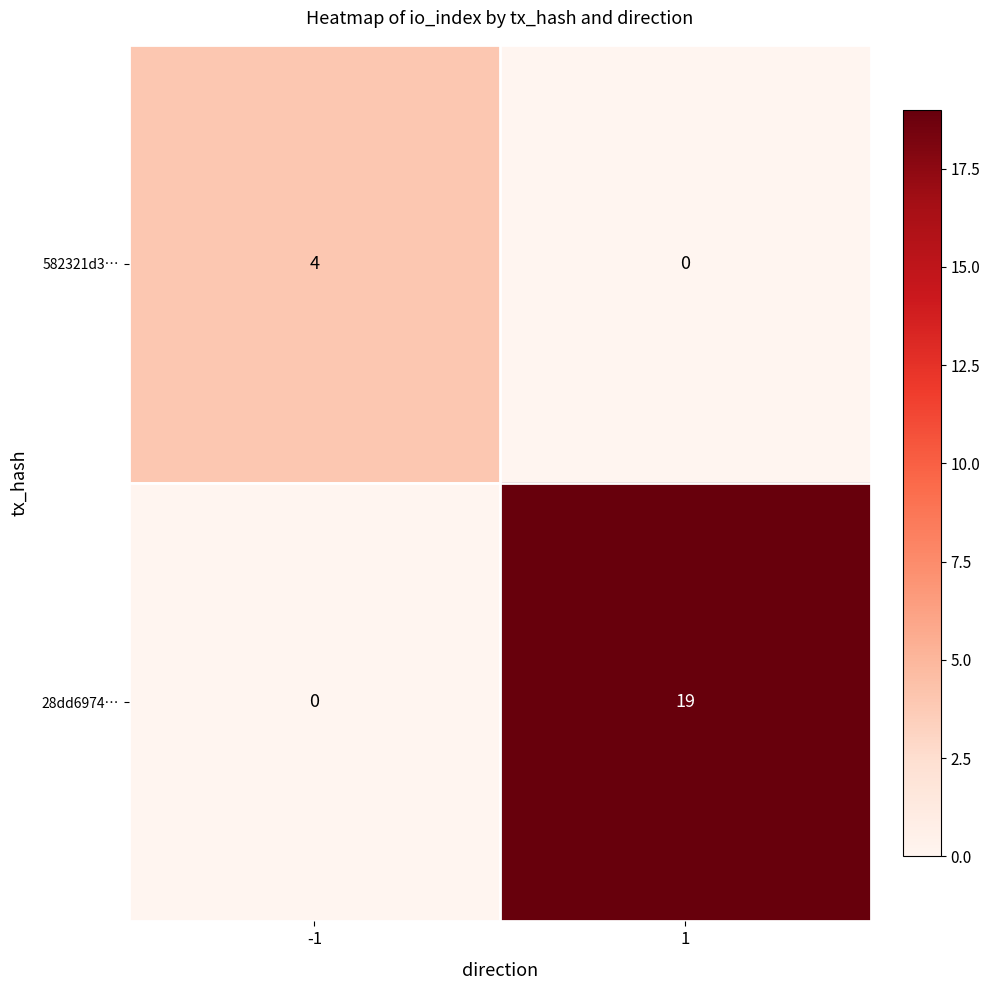

True or false: 582321d3… has a value of 0 at 1.

True